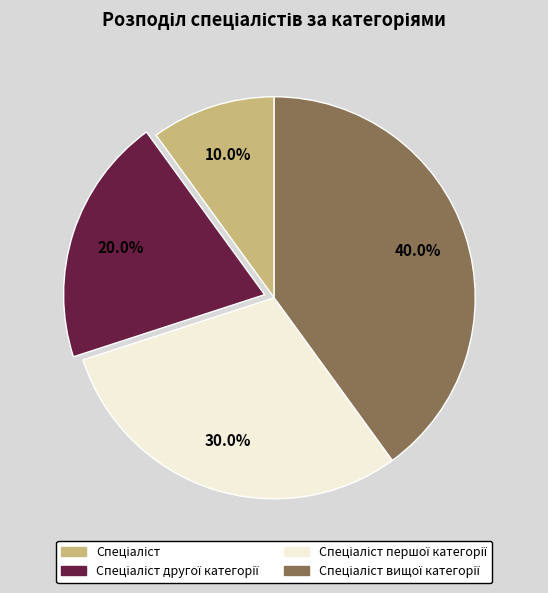

Is there any slice that represents more than half of the pie?

No